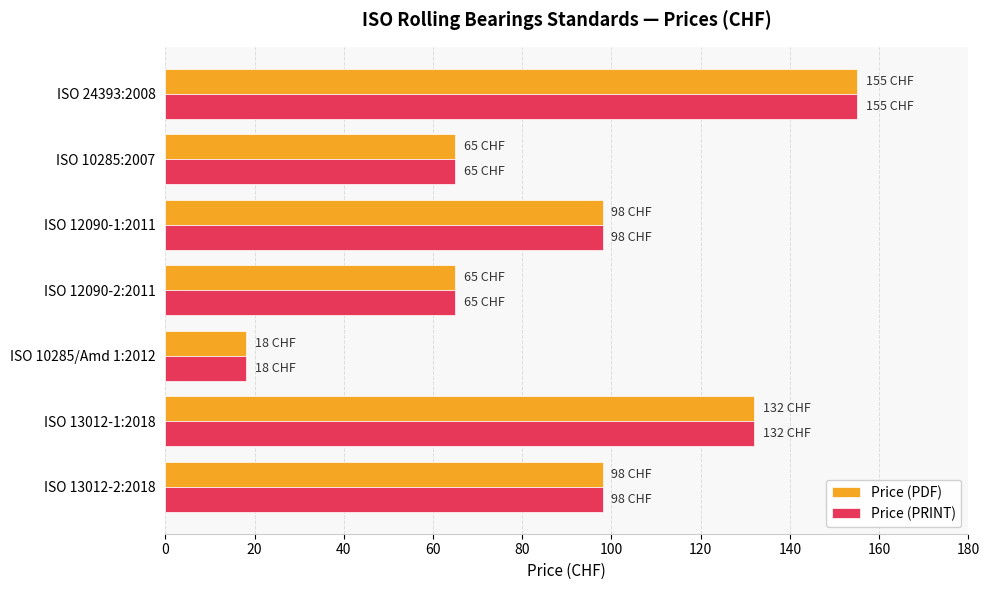

What is the total value across all series at ISO 13012-1:2018?

264